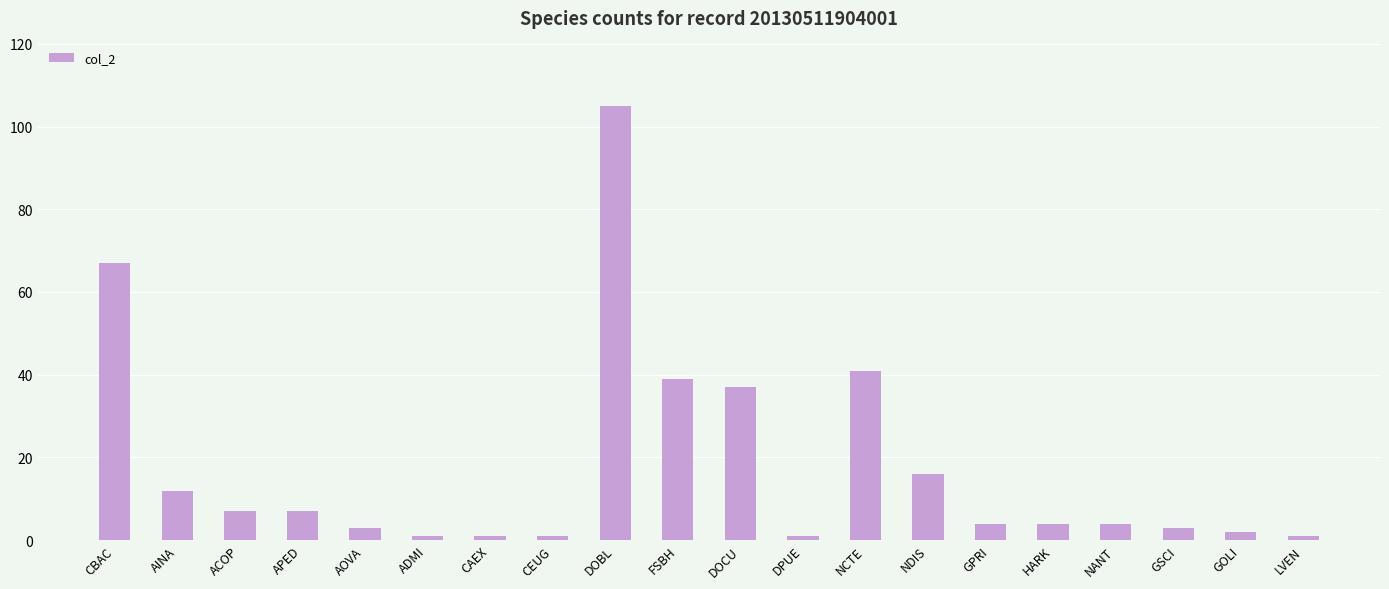

What is the label of the 13th bar from the left?

NCTE